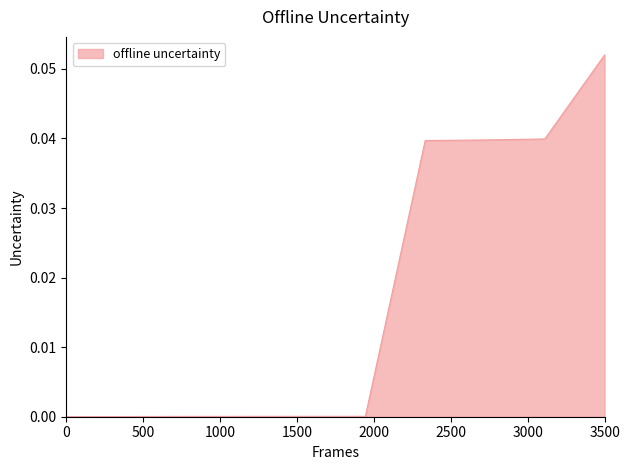

Does the chart have visible grid lines?

No